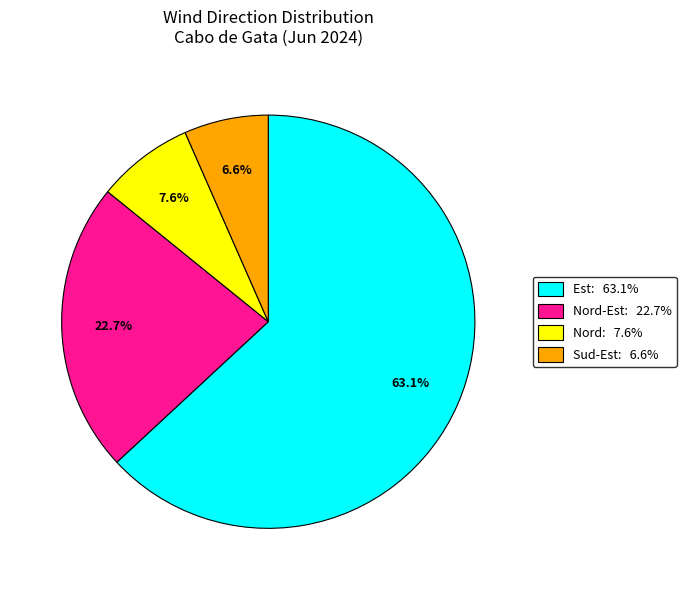

Does any single category account for the majority?

Yes